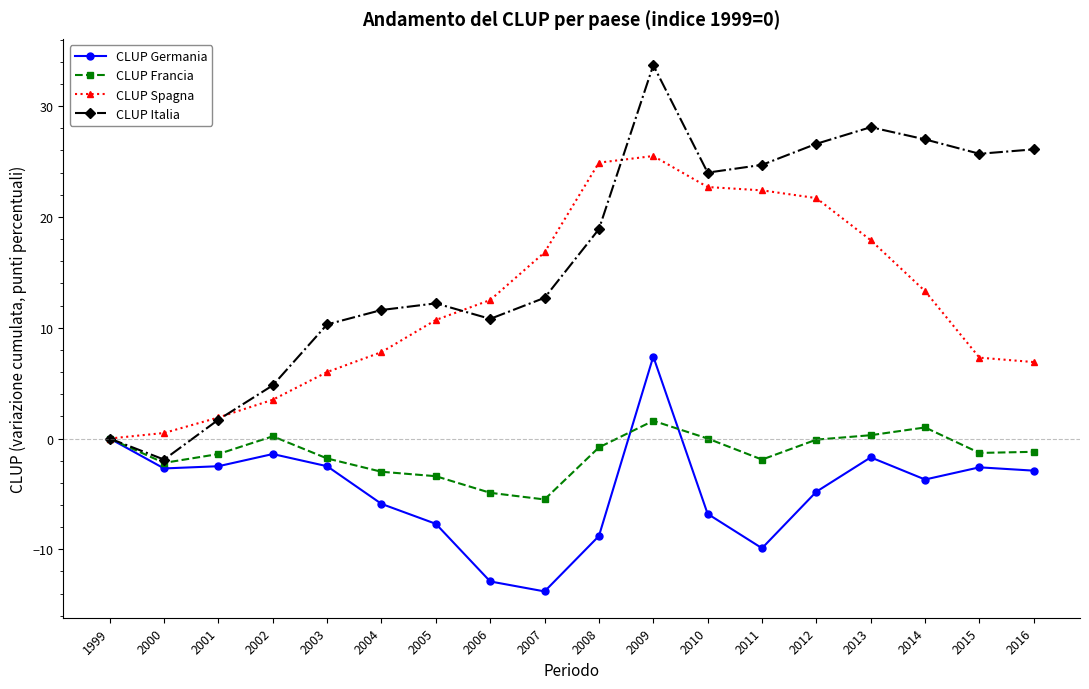

At which category is the sum across all series the highest?

2009